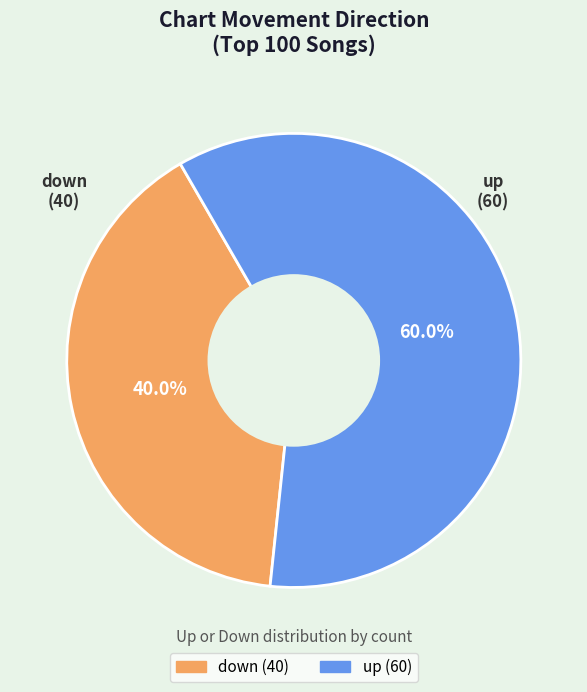

What is the smallest slice in the pie chart?

down